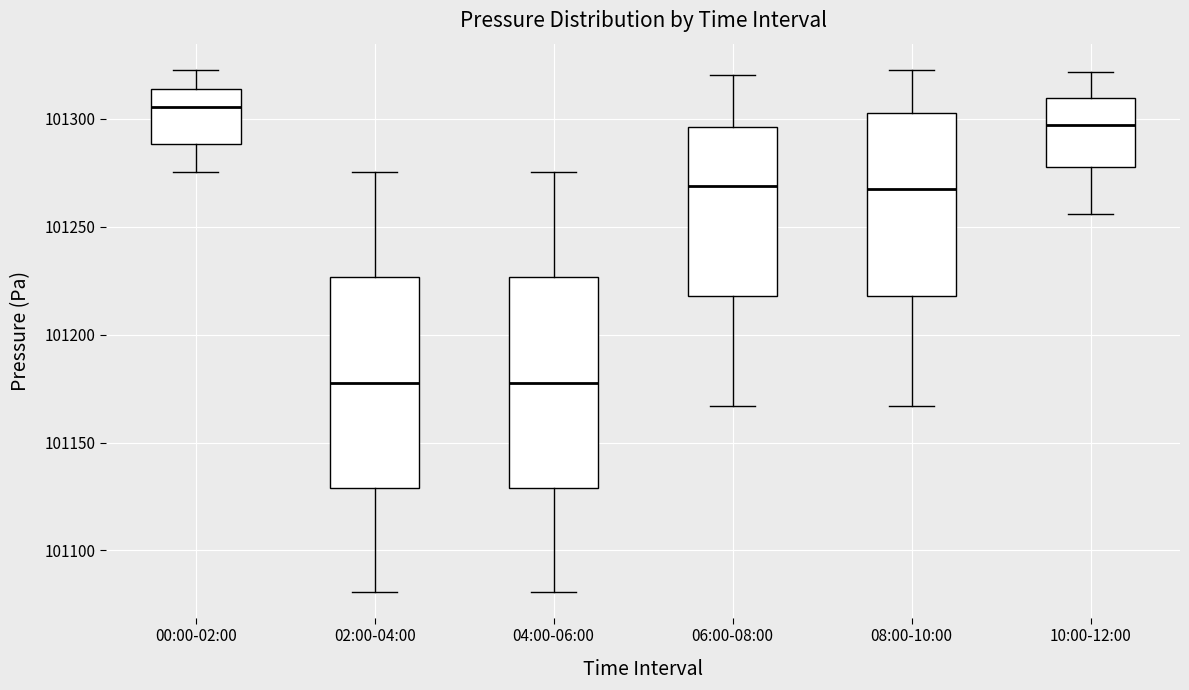

Where does the lower whisker of the box for 02:00-04:00 end on the y-axis? The values are not printed on the chart, so give them approximately, as read against the axis.

101080